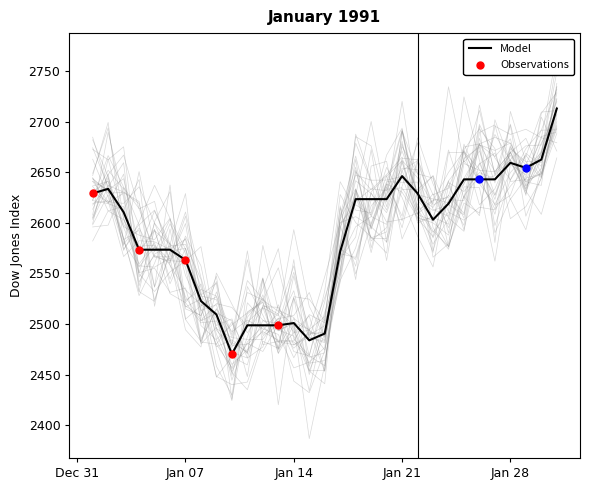

What is the change in value from 1991-01-08 to 1991-01-13?

-24.0